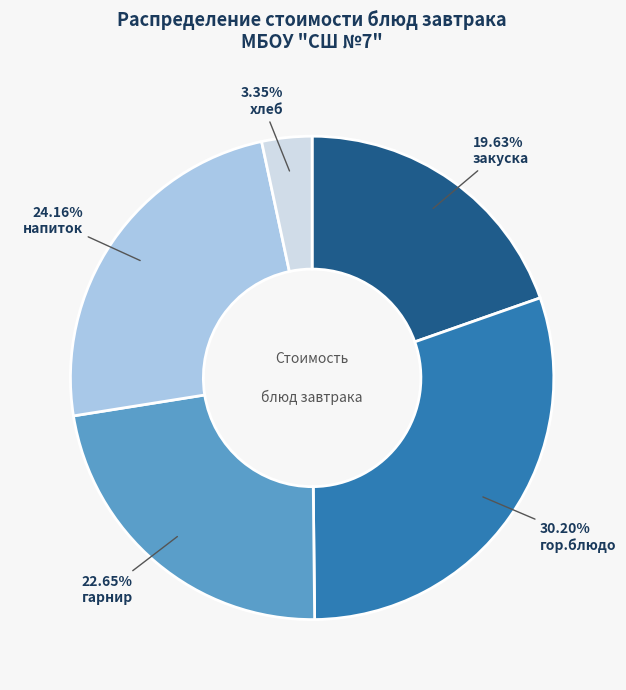

Does any single category account for the majority?

No